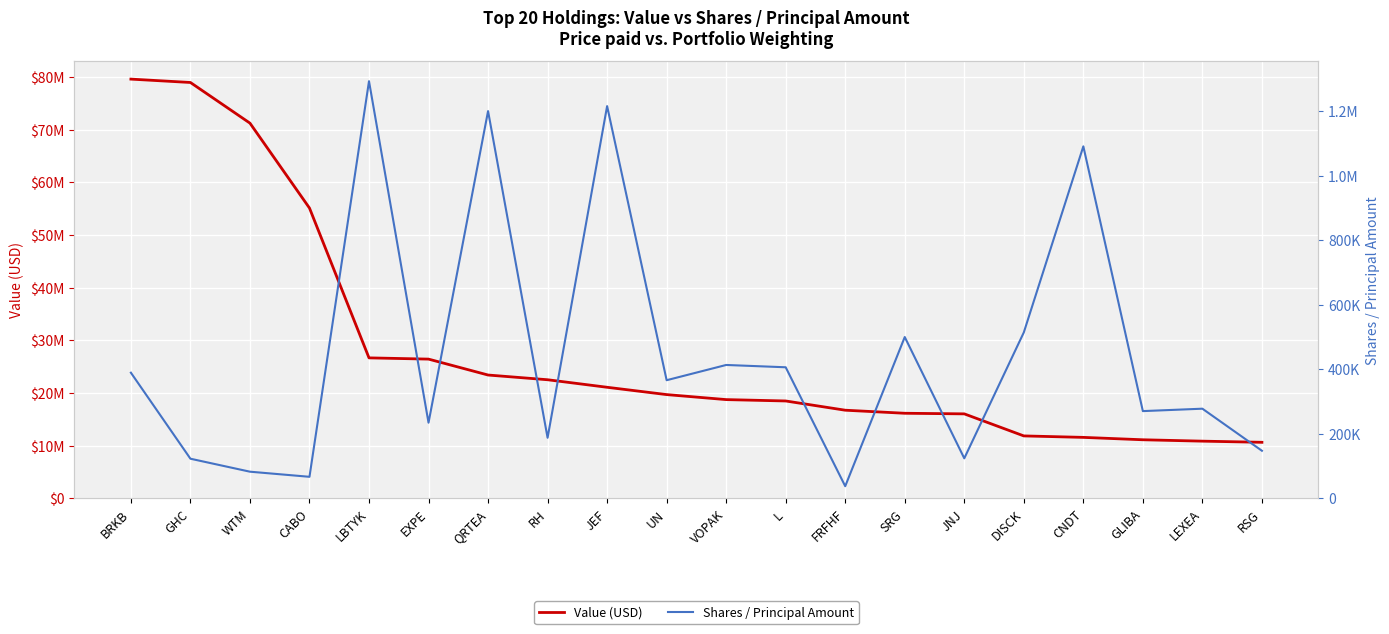

Reading left to right, what are all the values shown in this chart?

Value (USD): 79575000	78936000	71221000	55110000	26682000	26447000	23427000	22532000	21103000	19714000	18764000	18504000	16752000	16171000	16058000	11874000	11596000	11143000	10880000	10662000
Shares / Principal Amount: 389730	123226	83038	67199	1292720	234774	1200163	188052	1215604	366422	413660	406497	38071	500194	124431	514486	1090876	270726	278194	147894